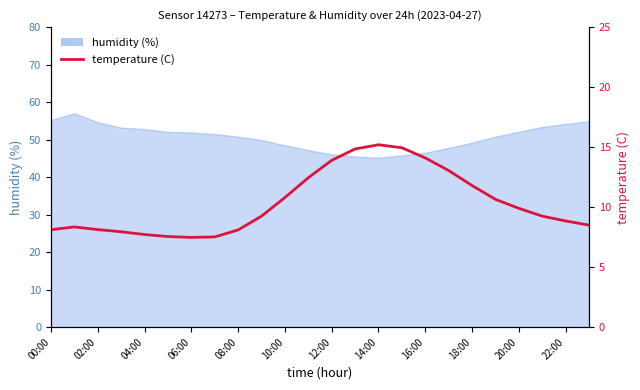

The chart shows a value of 3.7 at 21. True or false?

False